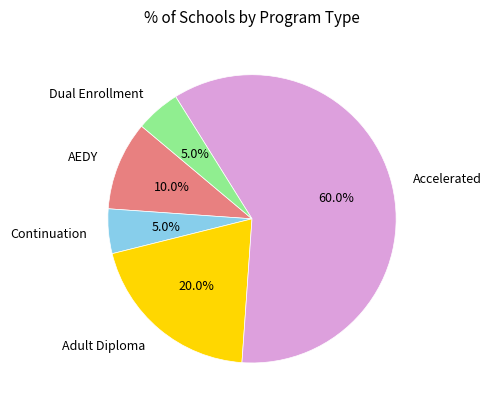

To the nearest percent, what is the difference between the largest and smallest slice percentages?

55%